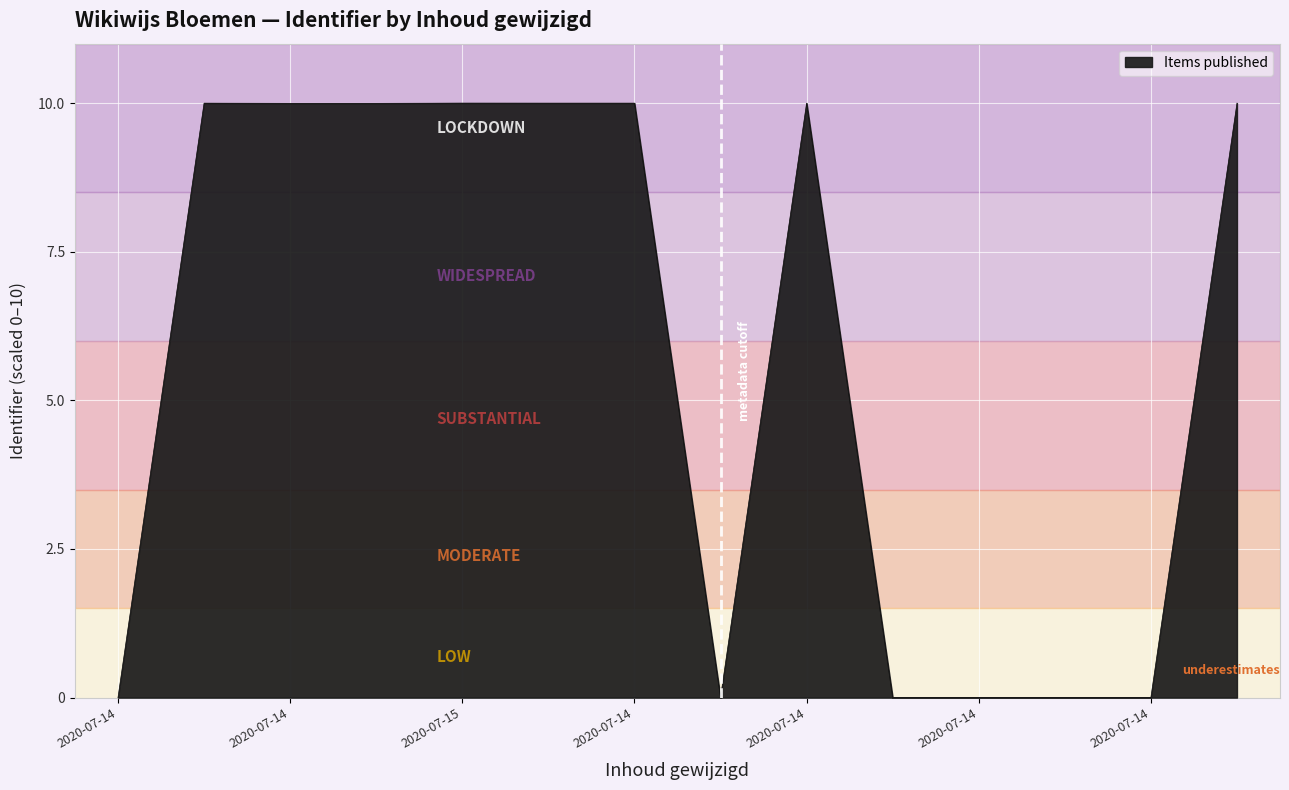

What is the maximum value shown in the chart?

10.0